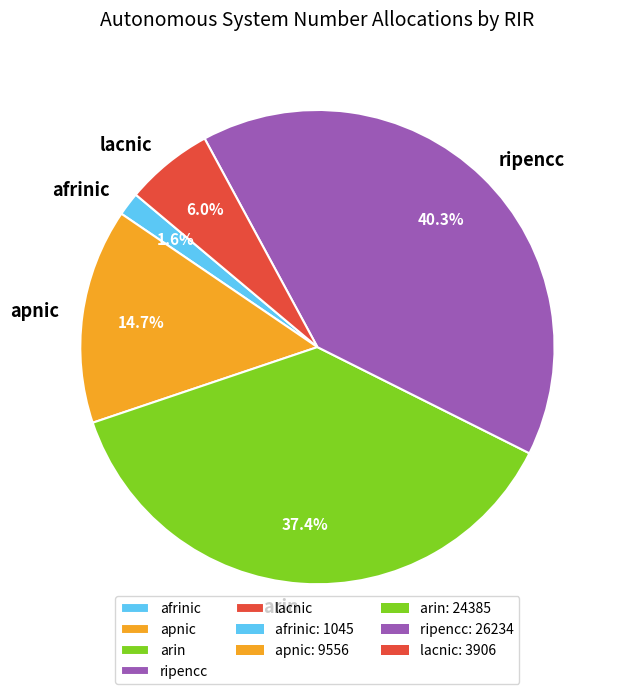

To the nearest percent, what percentage of the pie is ripencc?

40%